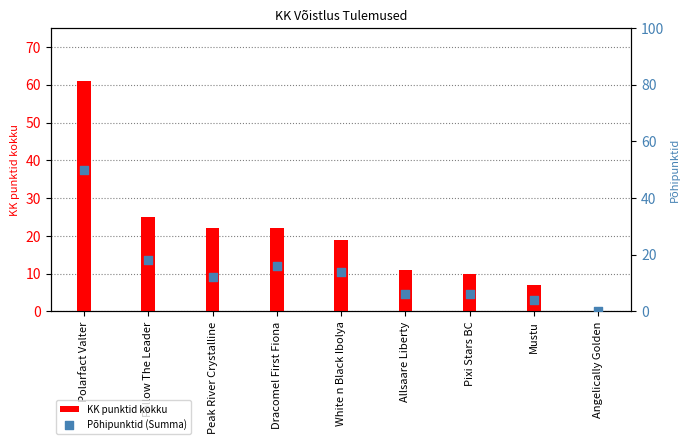

What is the total value across all series at Dracomel First Fiona?

38